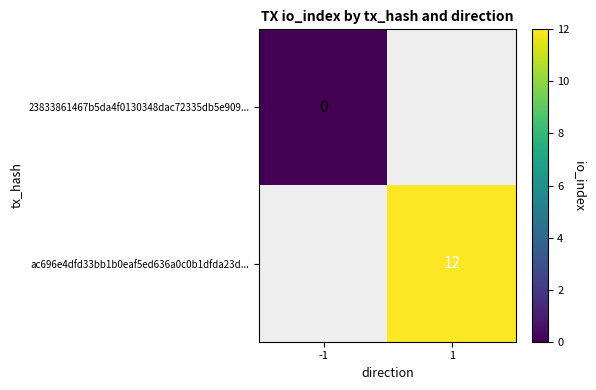

Is the value of ac696e4dfd33bb1b0eaf5ed636a0c0b1dfda23d... at 1 greater than the value of 23833861467b5da4f0130348dac72335db5e909... at -1?

Yes